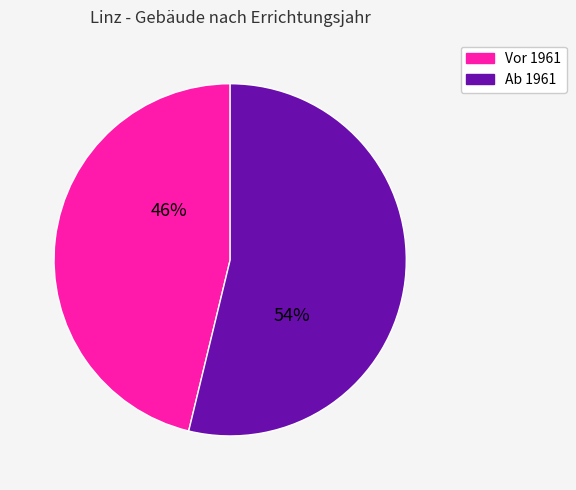

Is there a majority slice in this chart?

Yes